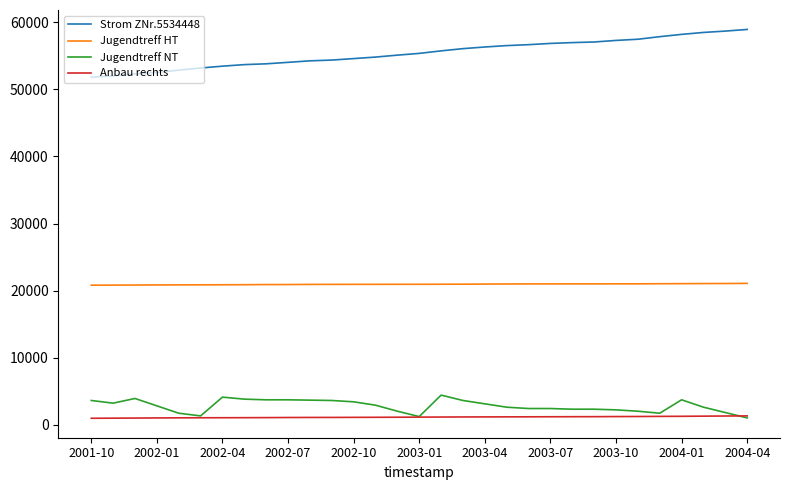

Does the chart display data point markers on the line(s)?

No